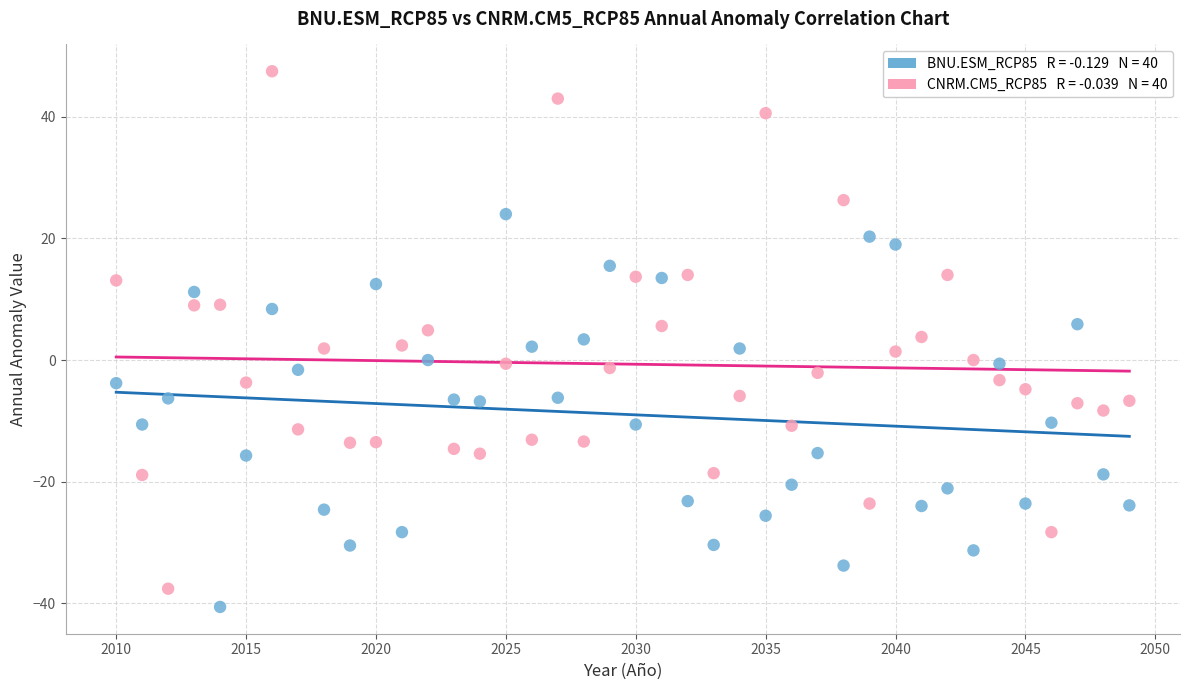

Across all data points, what is the range of Y values (max minus min)?

88.1